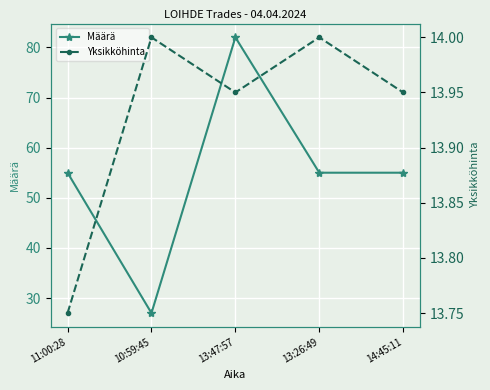

True or false: Määrä and Yksikköhinta intersect in this chart.

False